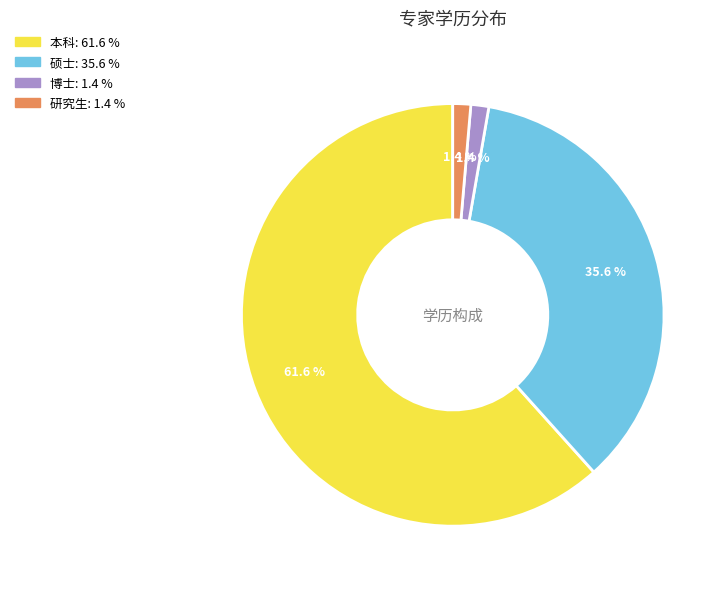

To the nearest percent, what is the average slice percentage?

25%